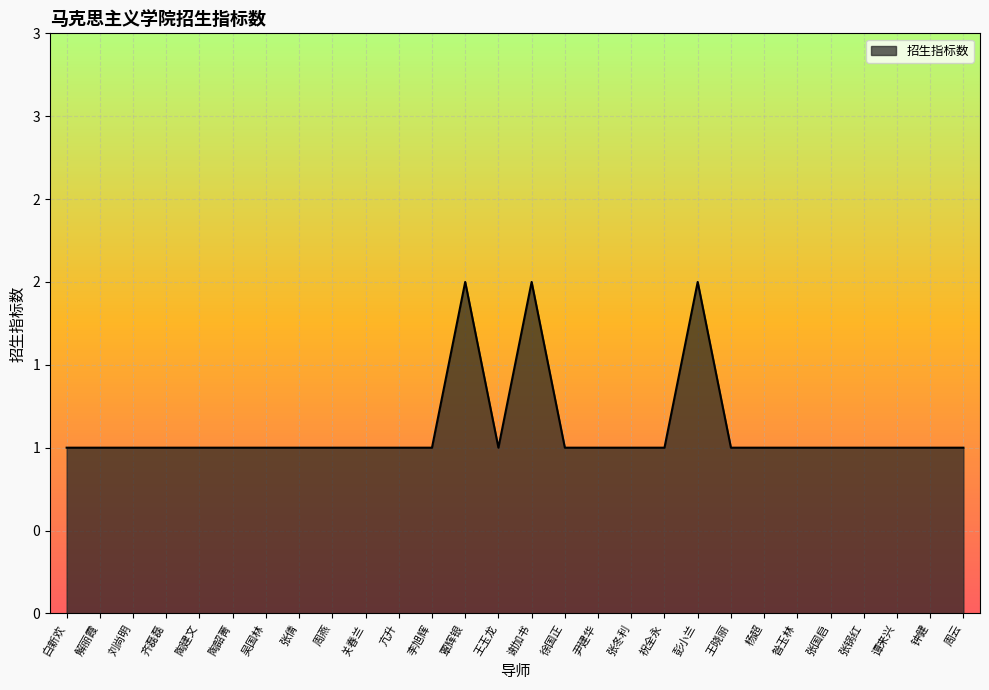

What position from the right is 陶韶菁?

23